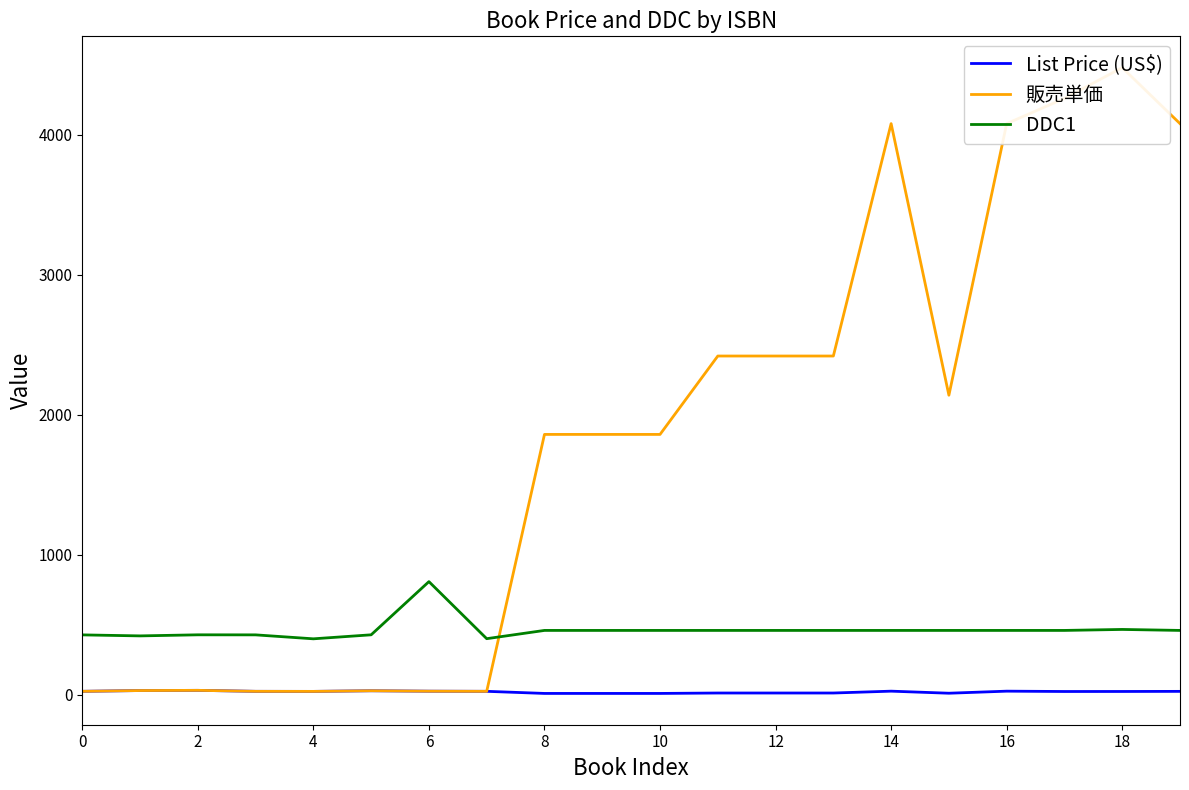

What is the lowest value of the DDC1 series?

400.0